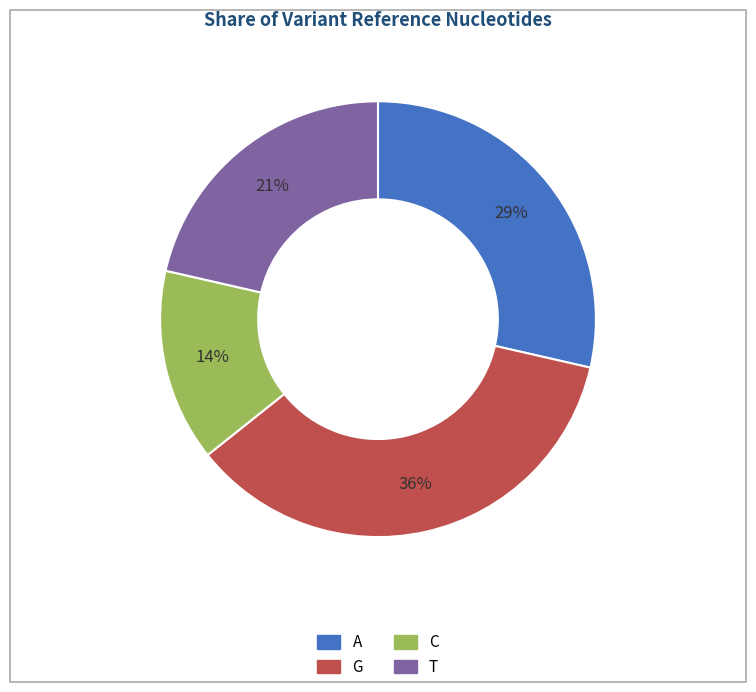

Count the number of slices in the pie.

4